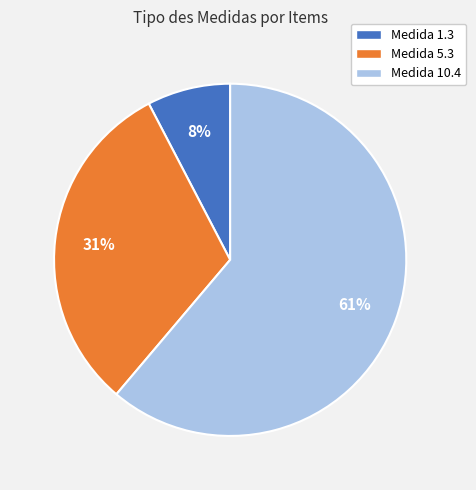

Do Medida 10.4 and Medida 1.3 together represent more than half of the pie?

Yes